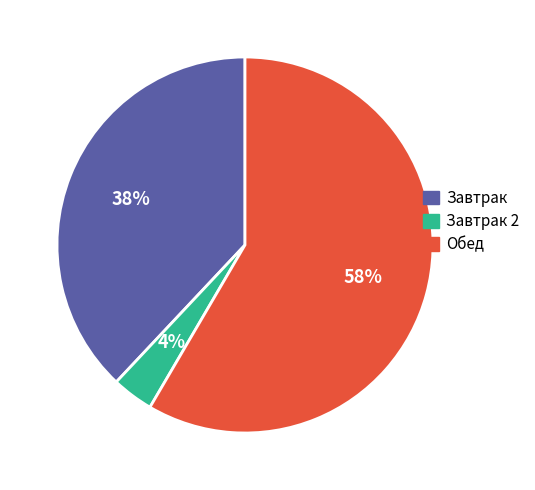

Does any single category account for the majority?

Yes